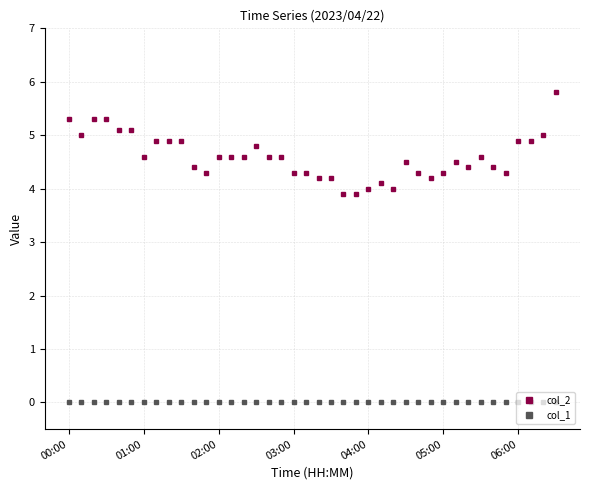

What is the lowest value of the col_2 series?

3.9